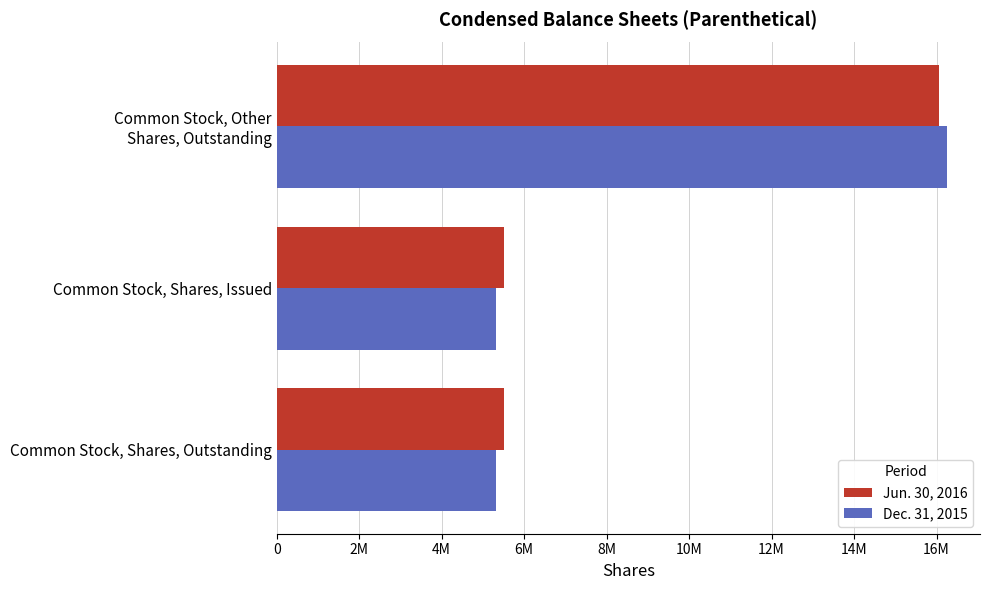

What are all the series names shown in the legend?

Jun. 30, 2016, Dec. 31, 2015